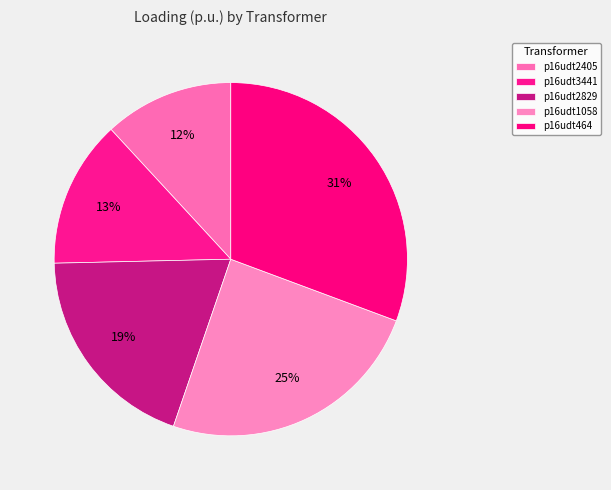

Does any single category account for the majority?

No